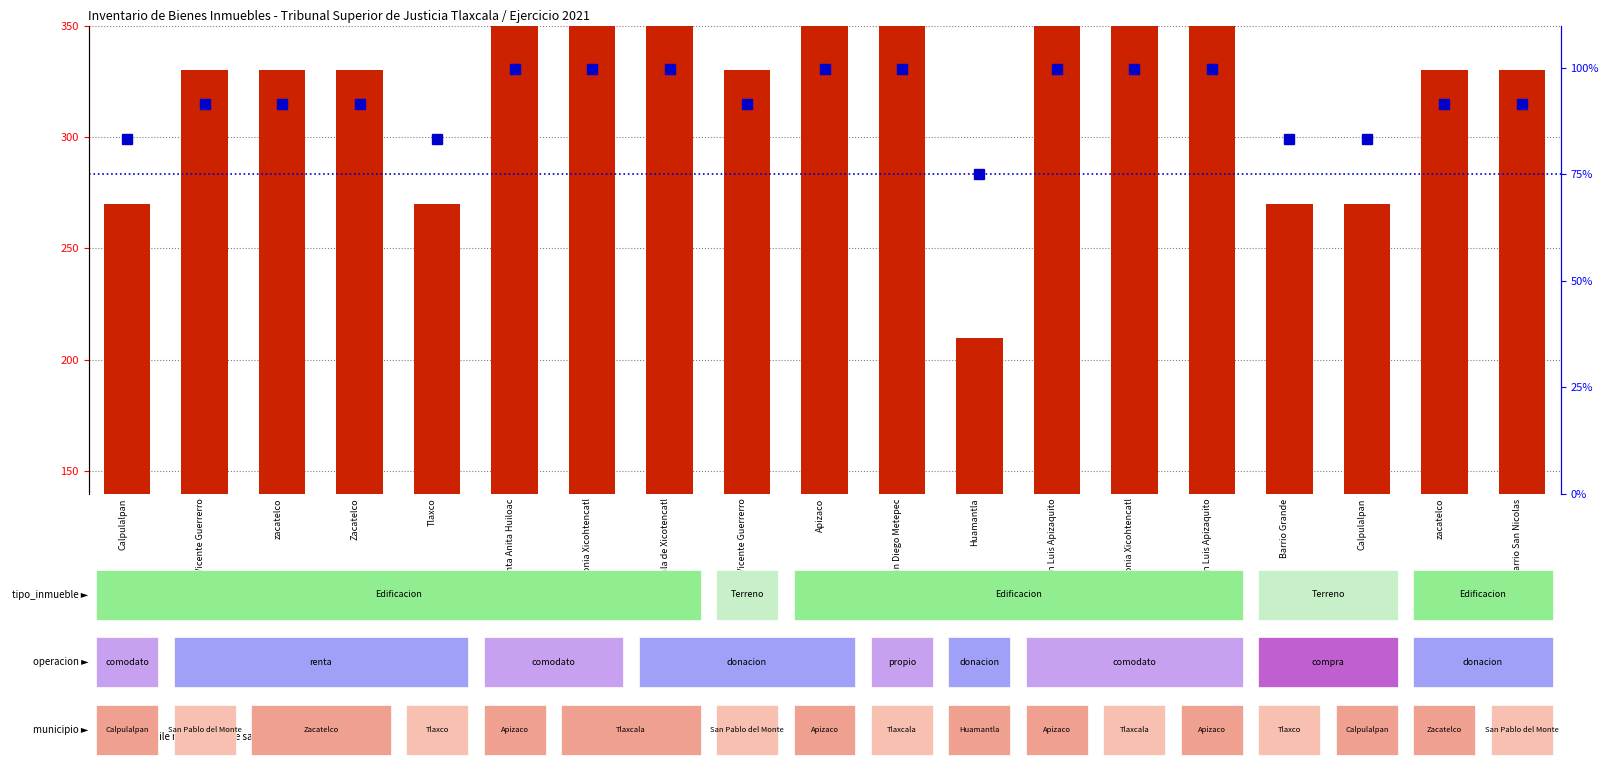

What is the greatest value displayed?

390